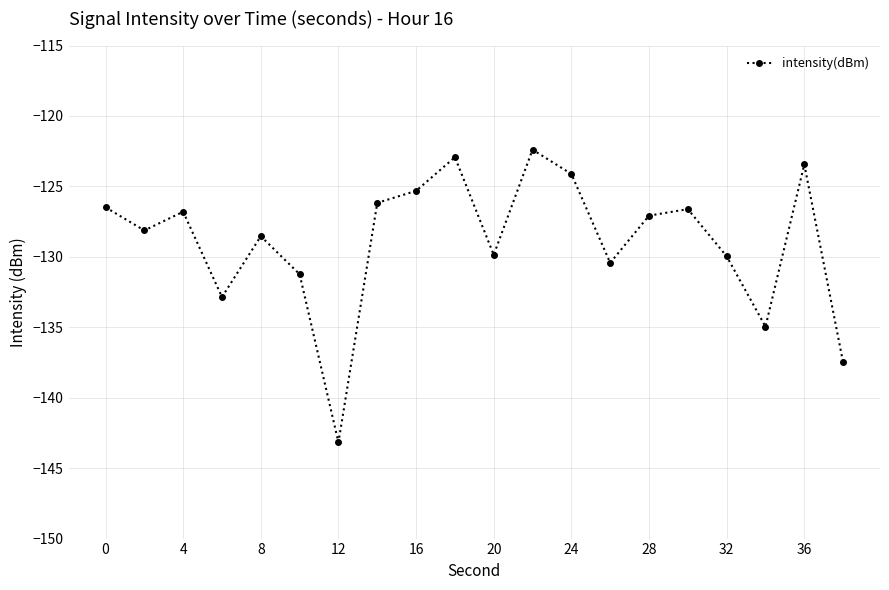

What is the maximum value shown in the chart?

-122.4